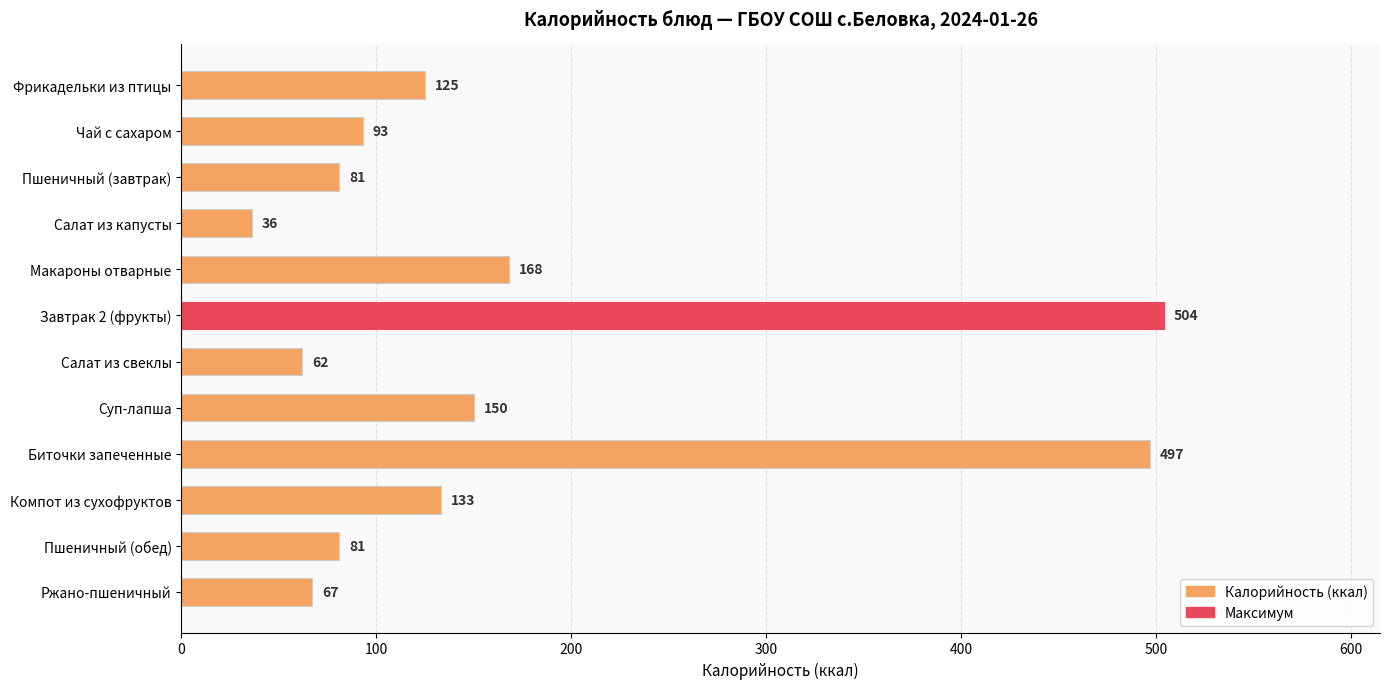

What is the label of the 3rd bar from the bottom?

Компот из сухофруктов